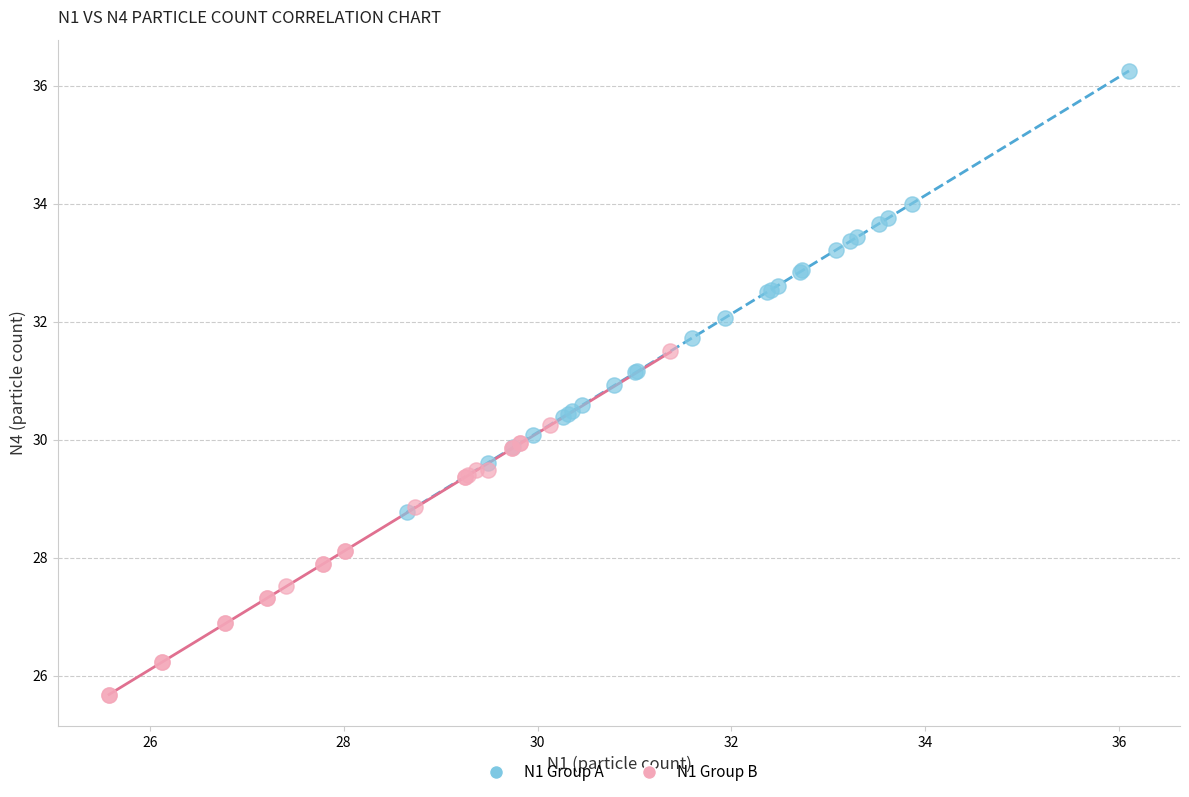

Which series contains the lowest Y value?

N1 Group B